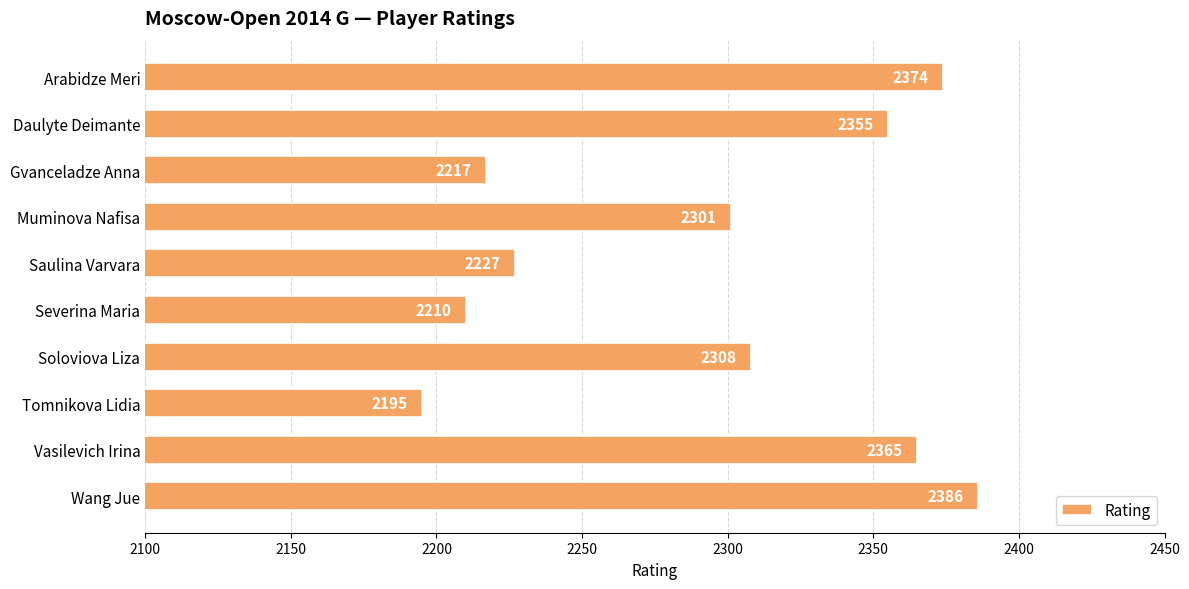

How many categories are shown in the chart?

10